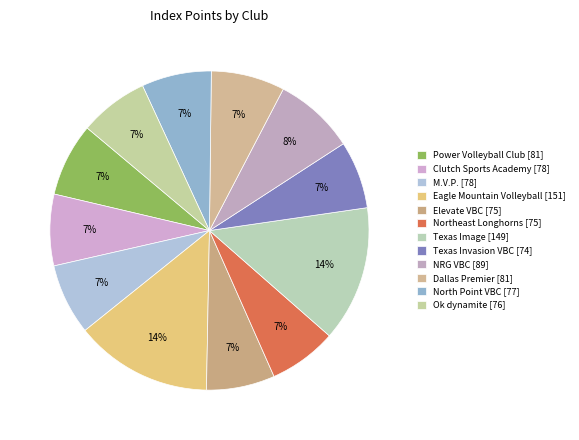

Is there any slice that represents more than half of the pie?

No